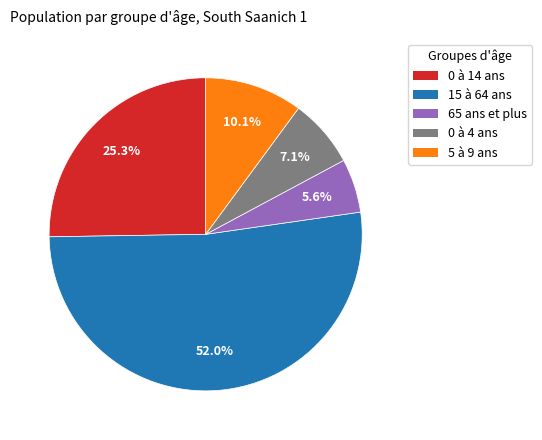

Which has a higher value, 15 à 64 ans or 0 à 4 ans?

15 à 64 ans